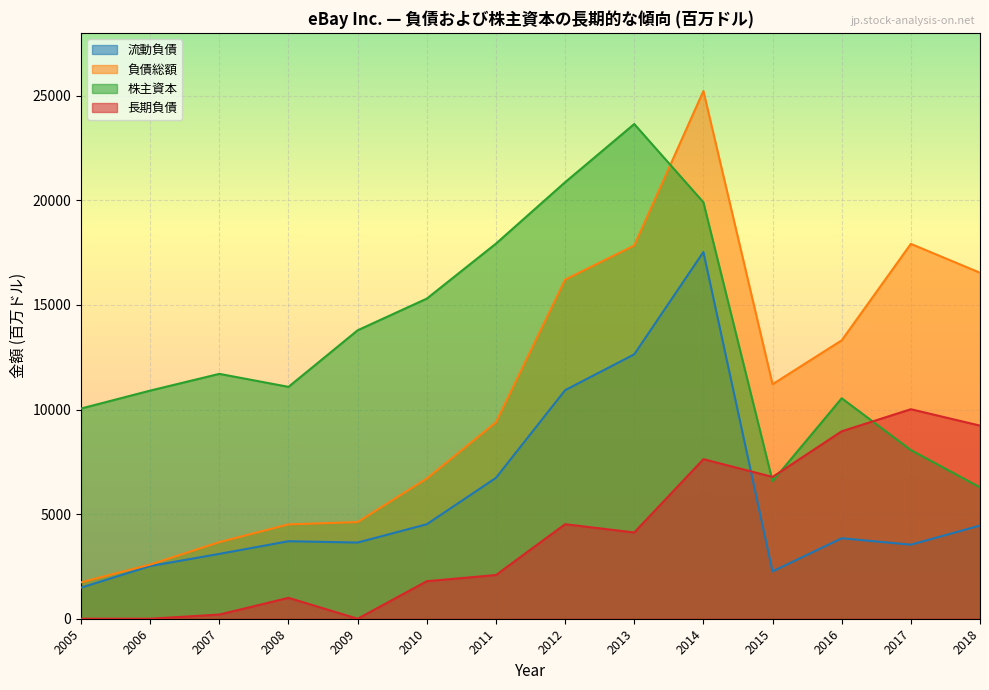

Rank the series at 2005 from lowest to highest value.

長期負債, 流動負債, 負債総額, 株主資本